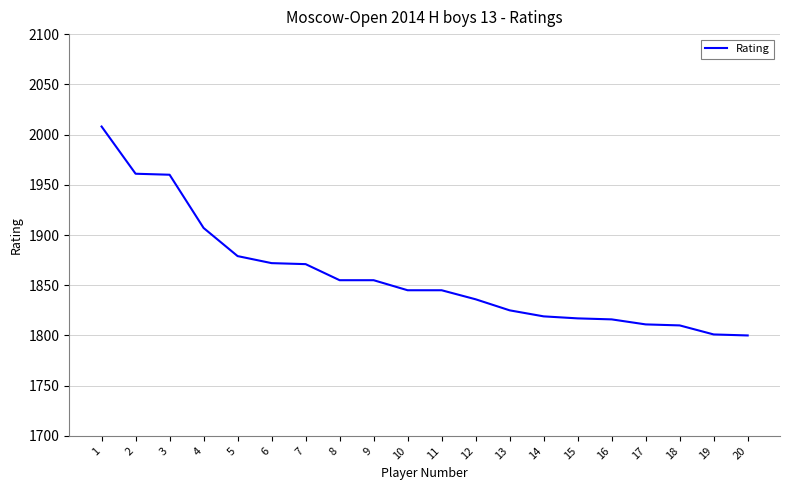

What is the difference between the maximum and minimum values?

208